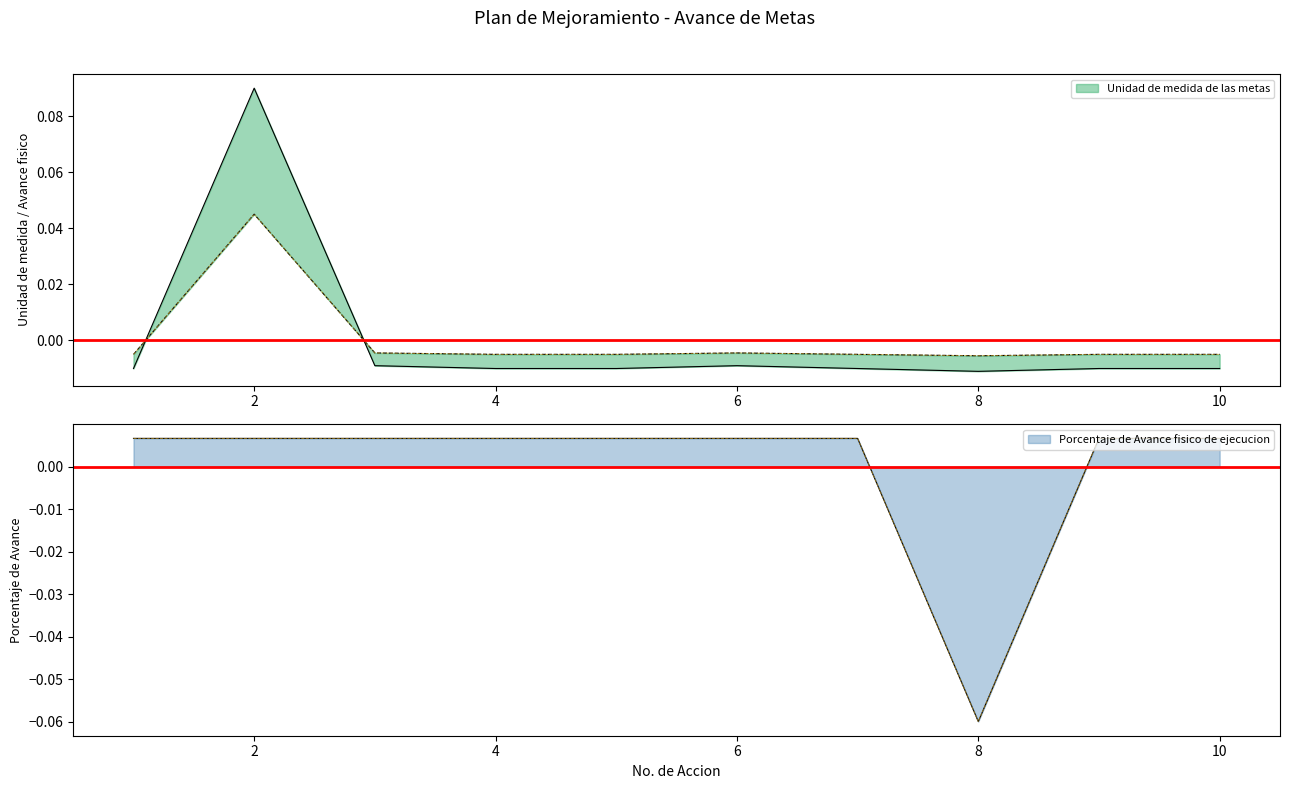

At 2, list the series in order from smallest to largest.

Porcentaje de Avance fisico de ejecucion, Avance fisico de ejecucion de las metas, Unidad de medida de las metas